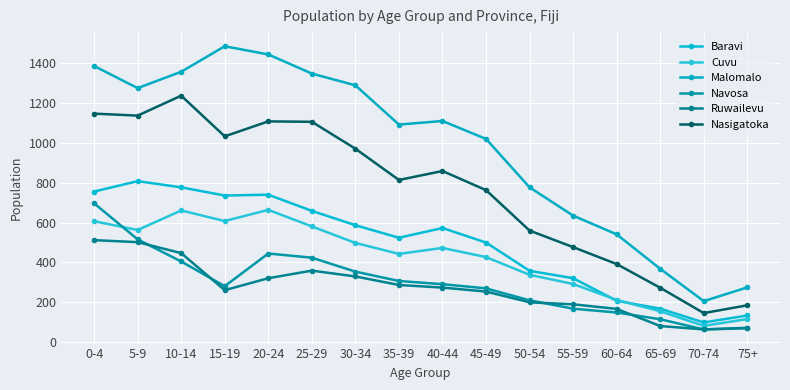

What is the difference between the second highest and minimum values in the Nasigatoka series?

1001